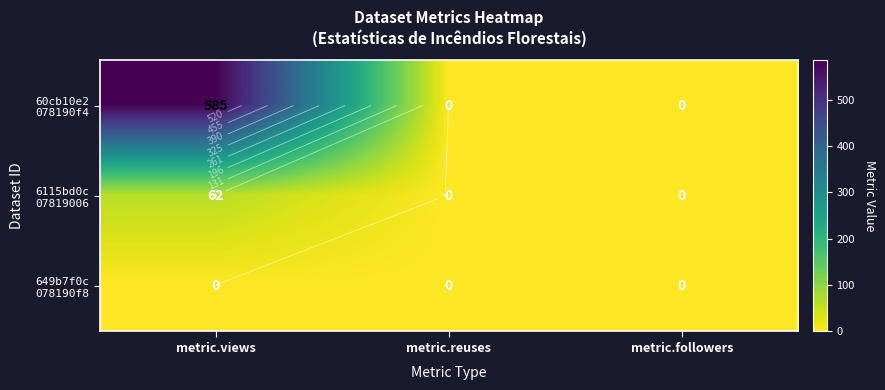

At how many categories does at least one series exceed 186?

1